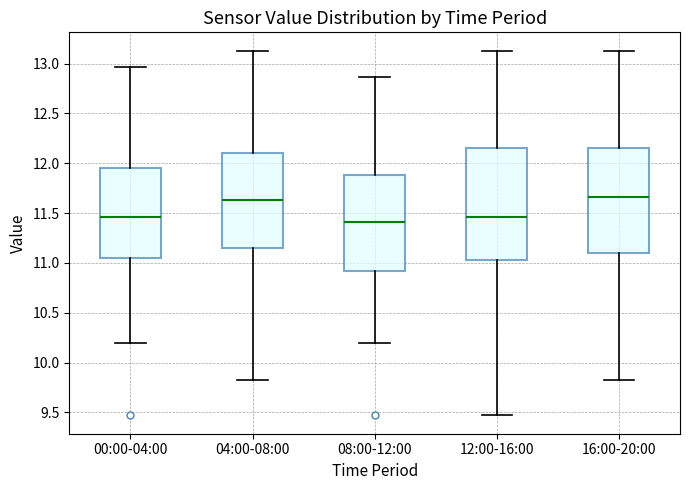

Where does the median line of the box for 00:00-04:00 sit on the y-axis? The values are not printed on the chart, so give them approximately, as read against the axis.

11.45